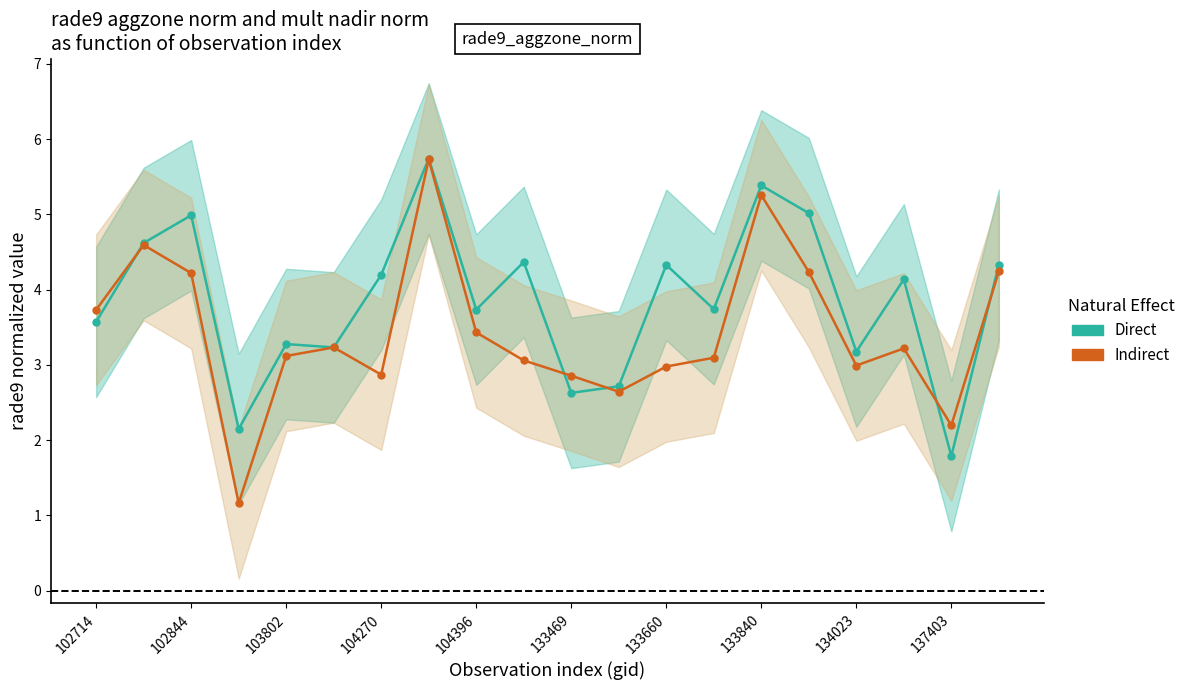

Which series changed the most between 104270 and 12?

Direct